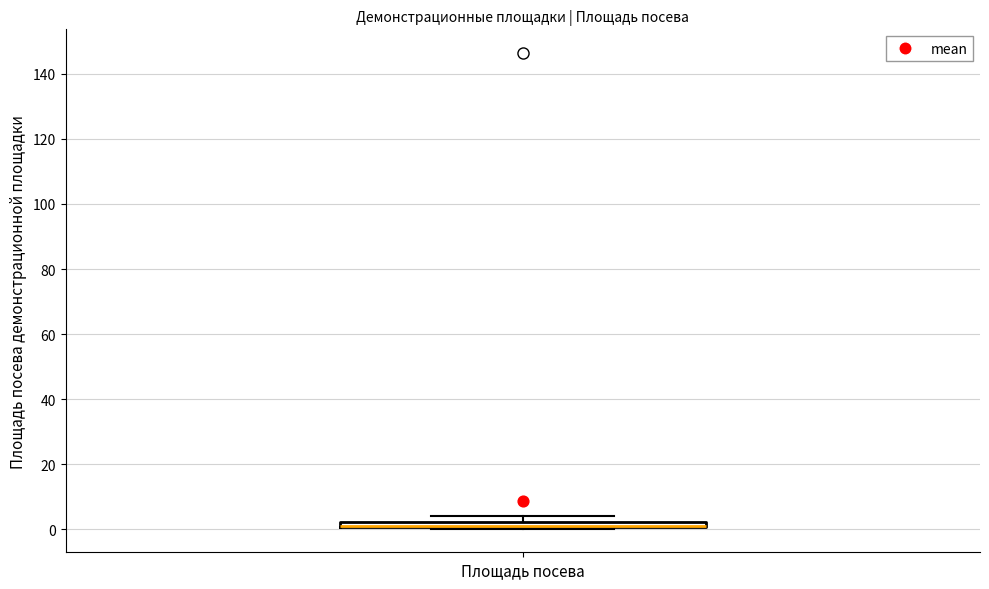

Where is the upper edge of the box for Площадь посева on the y-axis? The values are not printed on the chart, so give them approximately, as read against the axis.

2